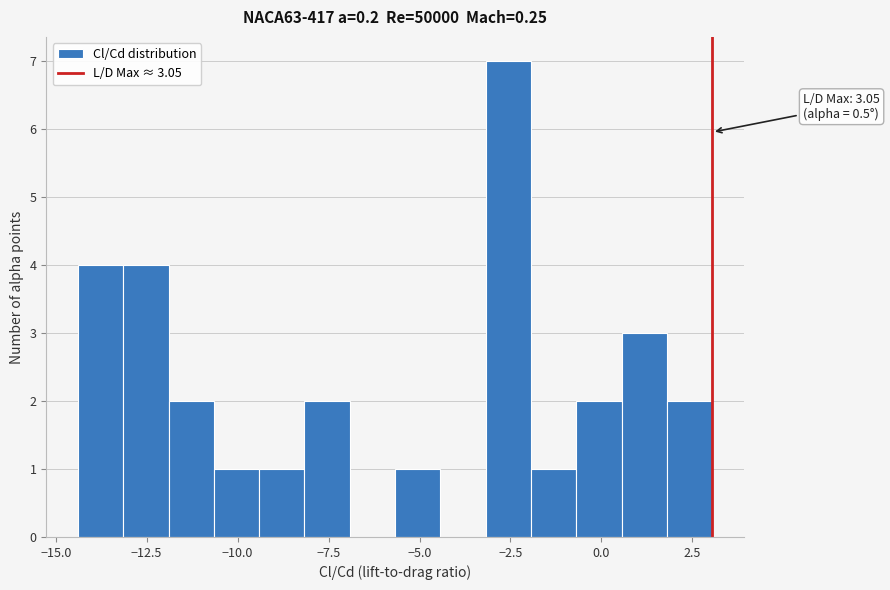

Read against the x-axis, roughly where is the centre of the tallest bar?

-2.5